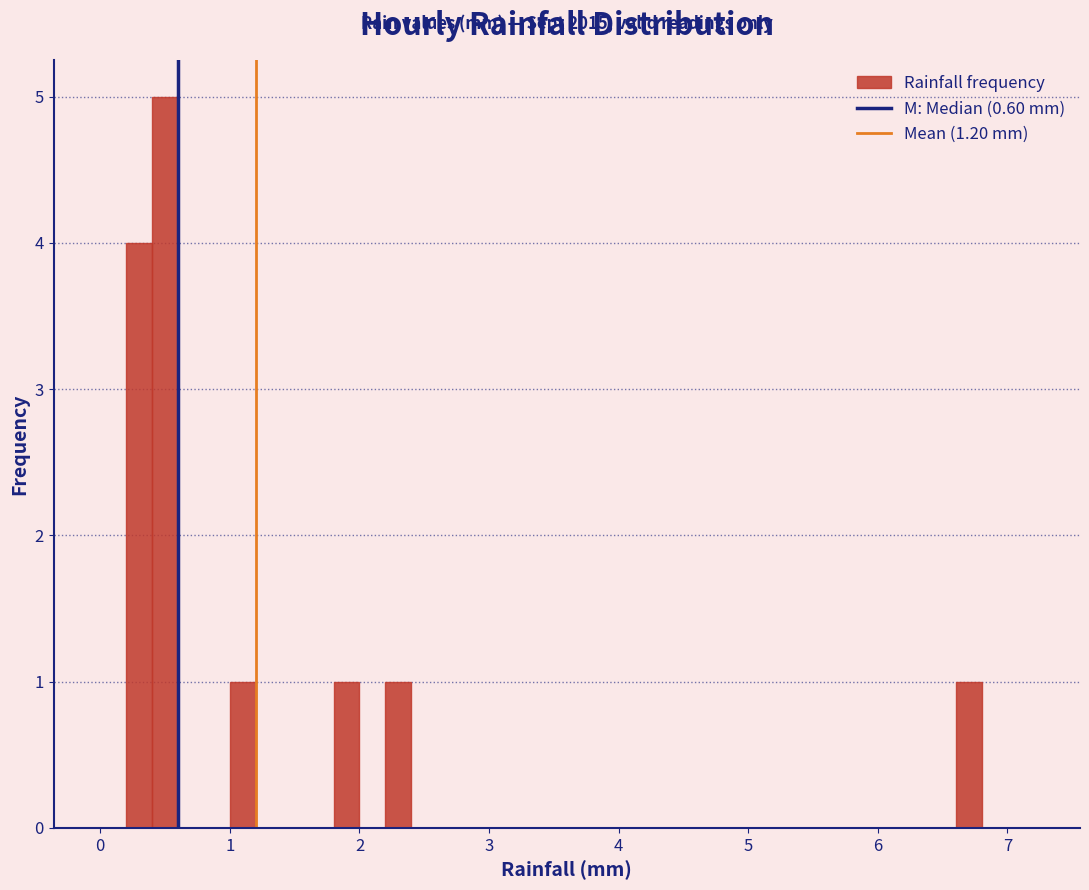

Read against the x-axis, roughly where is the centre of the tallest bar?

0.5